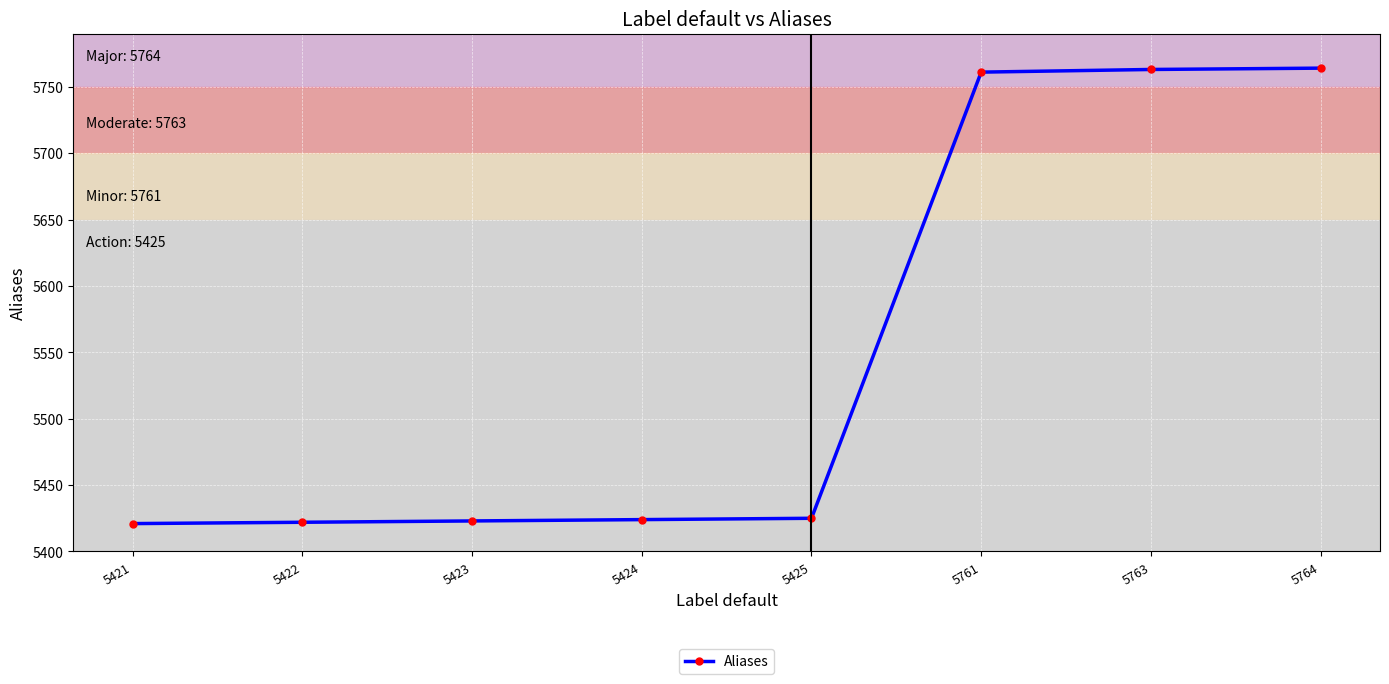

Is it true that the value at 5423 is 9313?

False